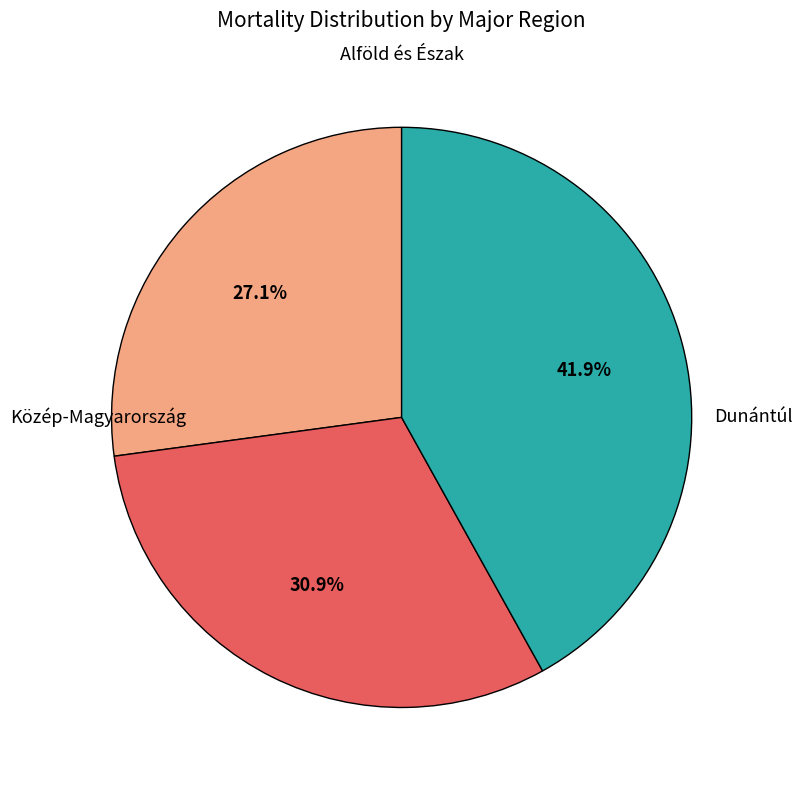

Is there any slice that represents more than half of the pie?

No